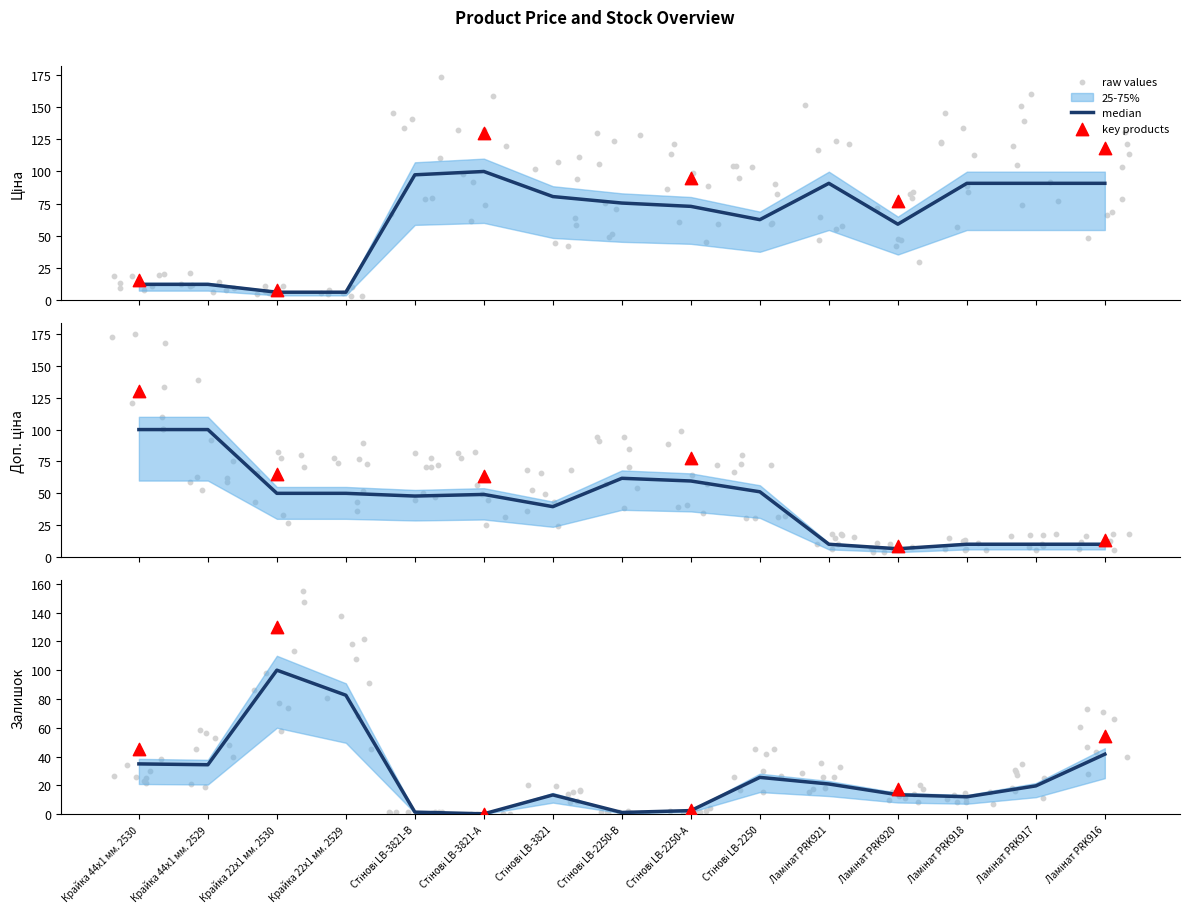

Which series has the largest Y range (max minus min)?

Залишок